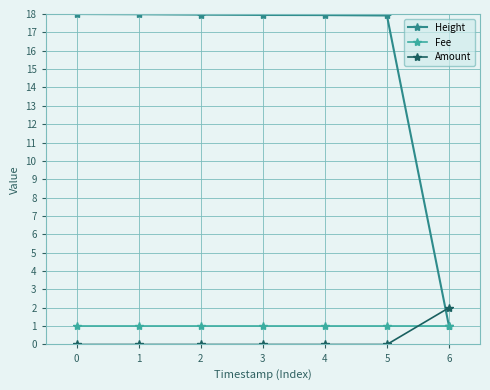

Does the chart display data point markers on the line(s)?

Yes